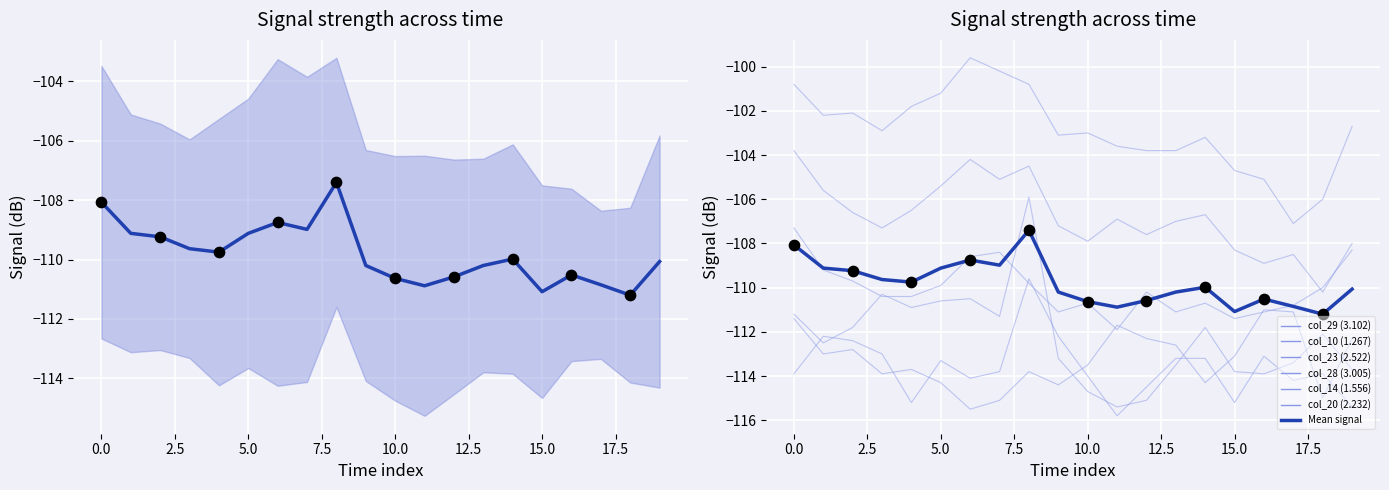

Which series has the largest total across all categories?

col_10 (1.267)